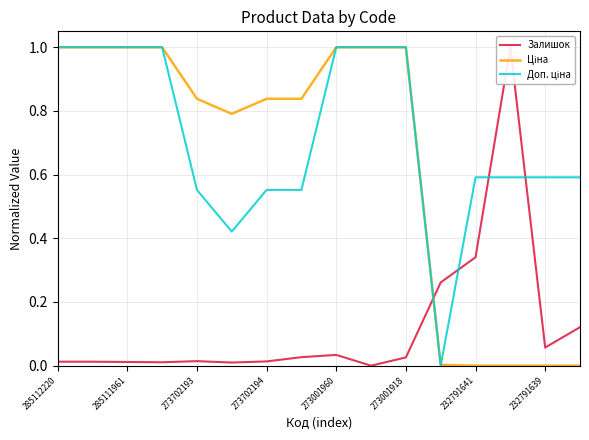

Is this an area chart (filled region under the line)?

No